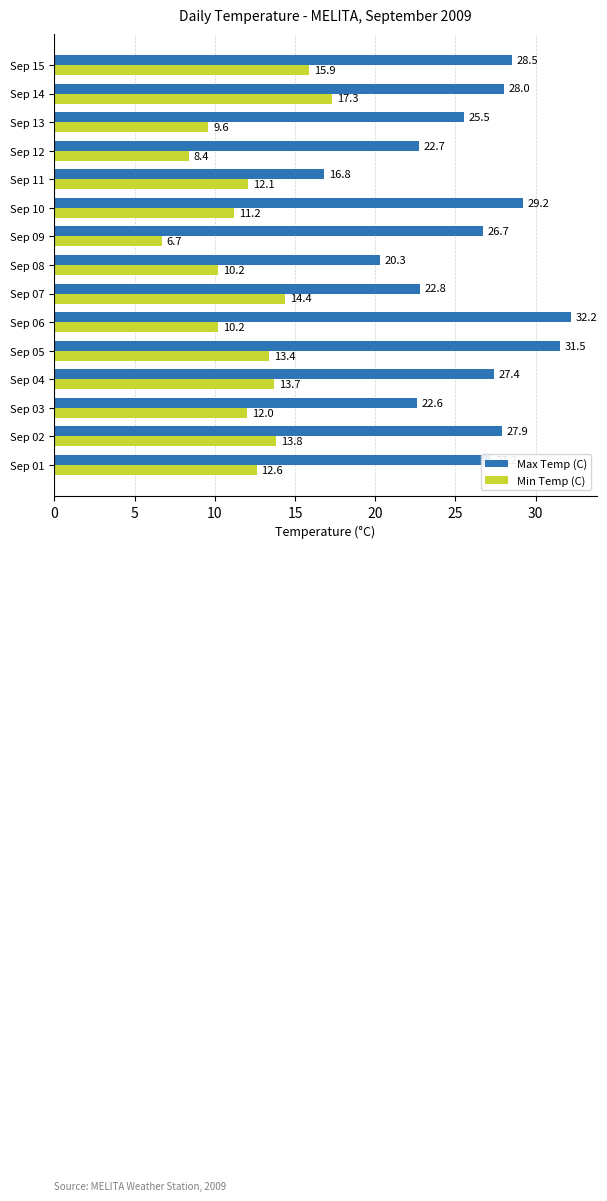

Rank the series by their average value, from lowest to highest.

Min Temp (C), Max Temp (C)